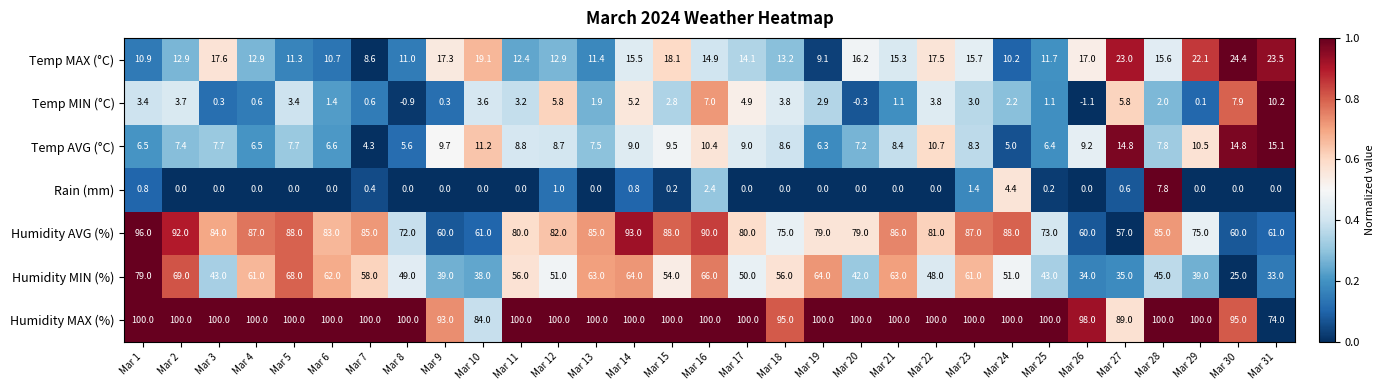

At which category is the sum across all series the highest?

Mar 1